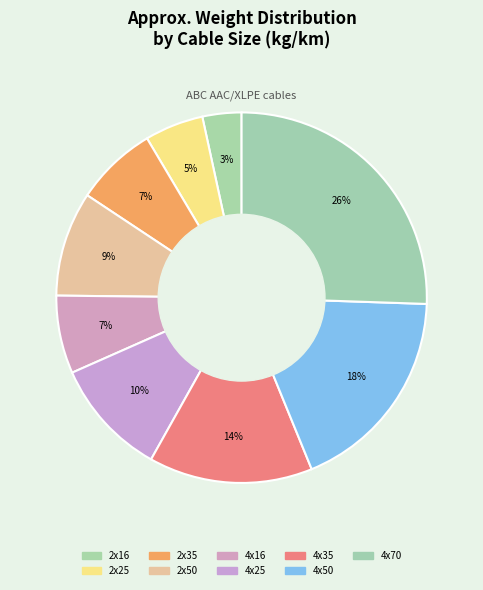

To the nearest percent, what is the combined percentage of 2x50 and 4x70?

35%